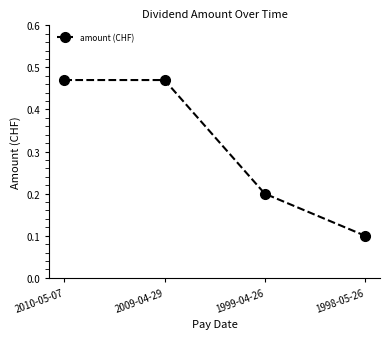

What is the change in value from 2009-04-29 to 1998-05-26?

-0.4